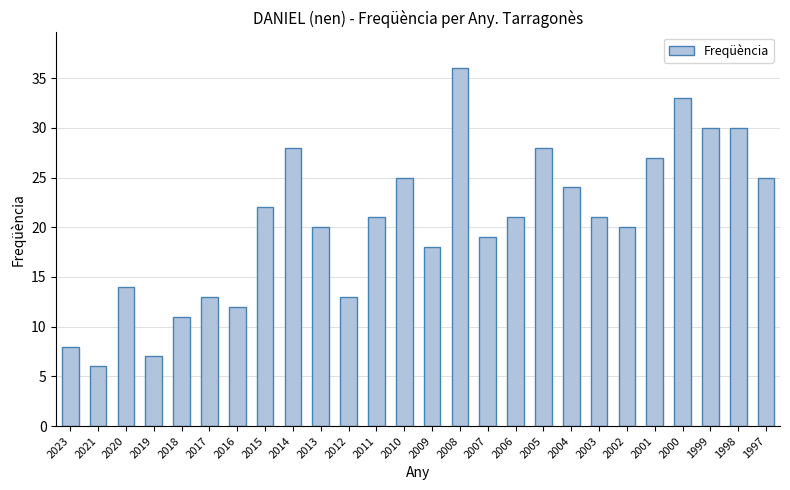

Which category has the lowest value across all series?

2021